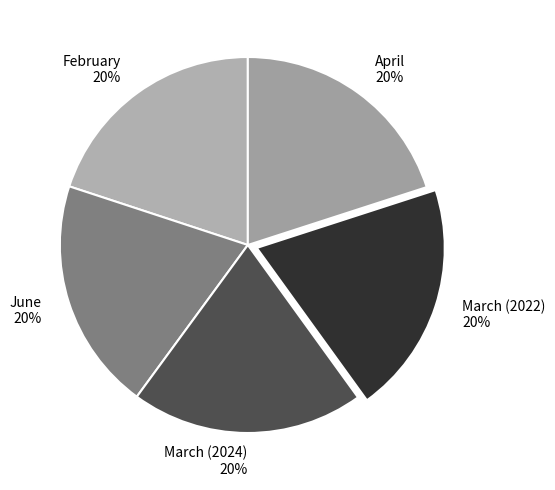

Does any single category account for the majority?

No